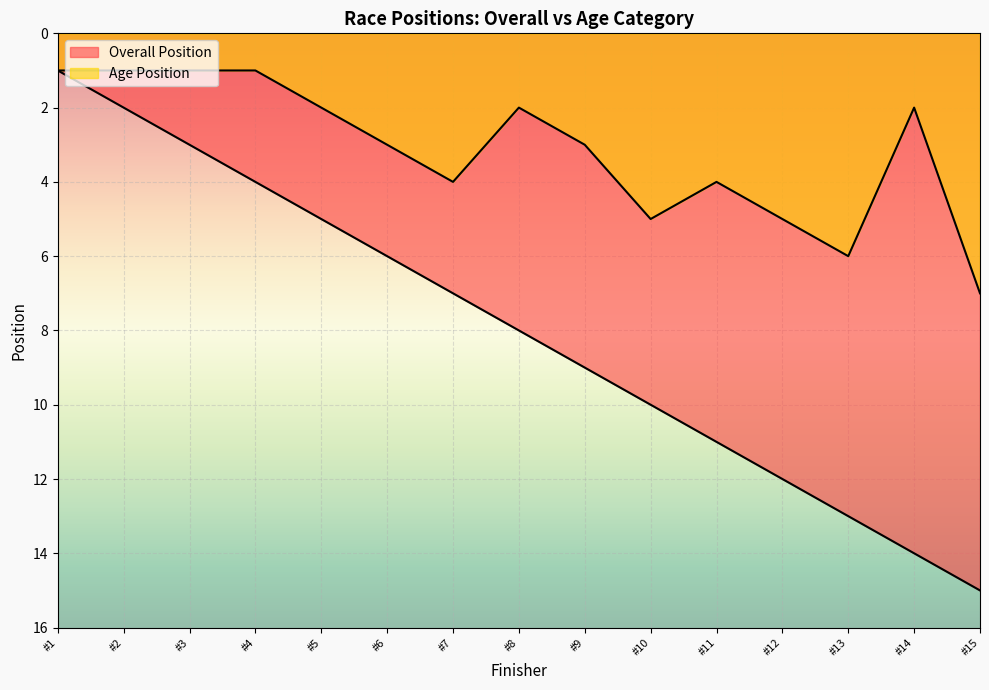

Between #2 and #11, which series saw the biggest shift?

Overall Position